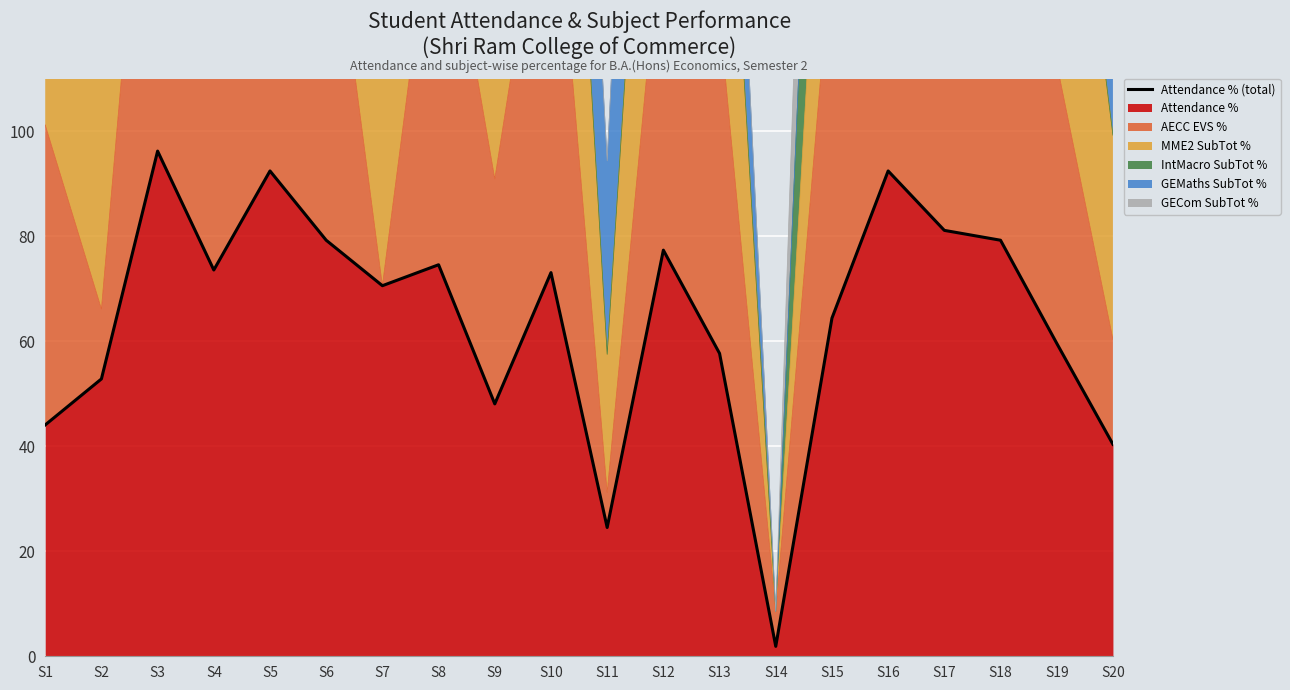

Where is the first local minimum?

S4